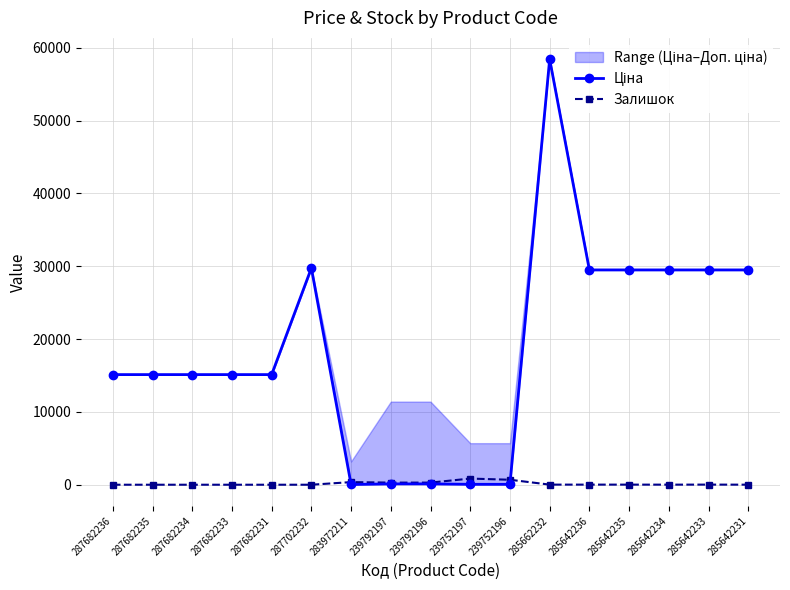

What is the value of the Залишок point at the 14th from the left?

13